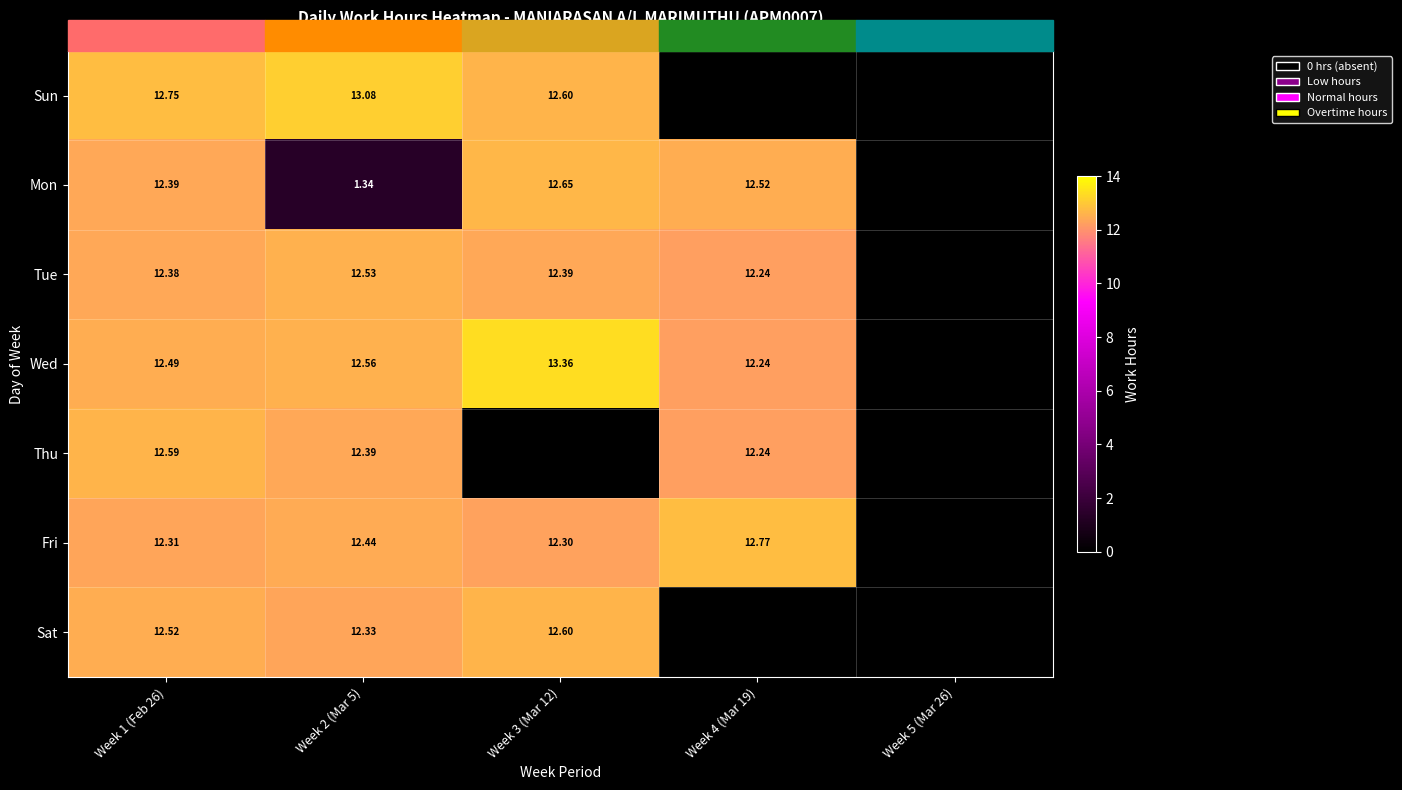

Rank the series at Week 2 (Mar 5) from lowest to highest value.

Mon, Sat, Thu, Fri, Tue, Wed, Sun